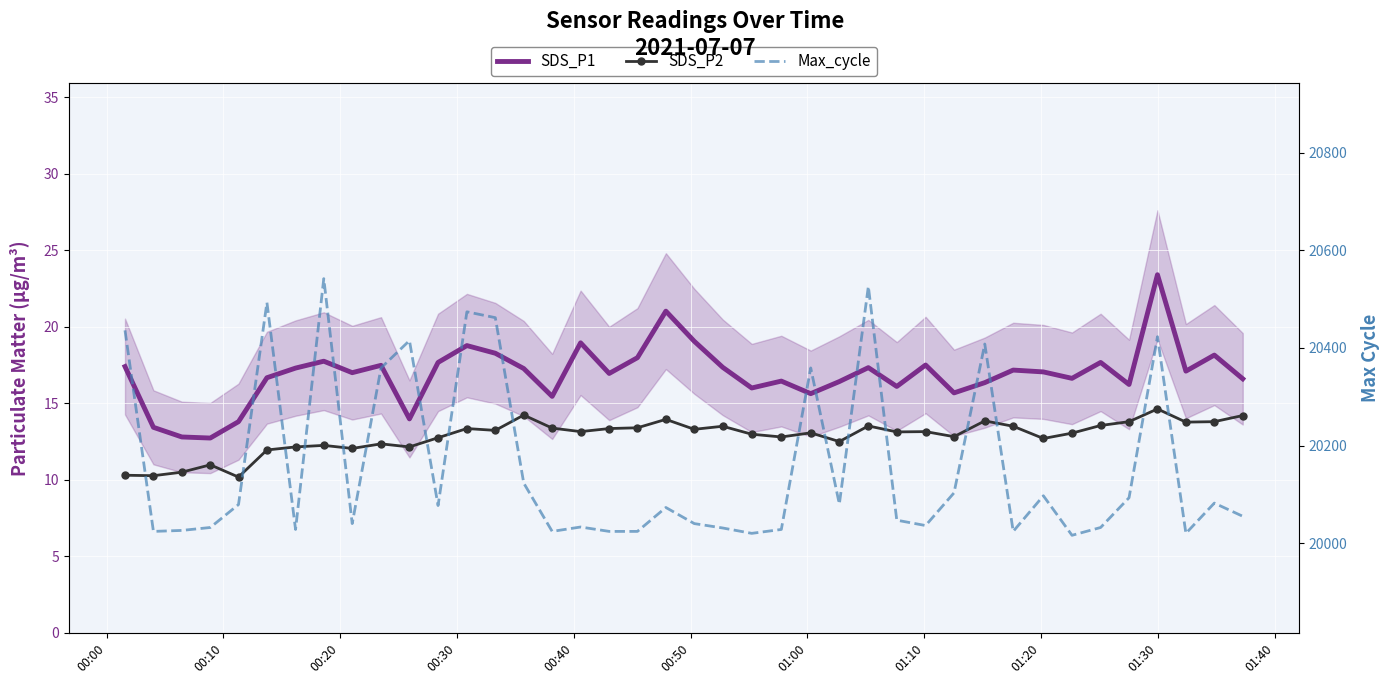

How many distinct data groups are displayed?

3